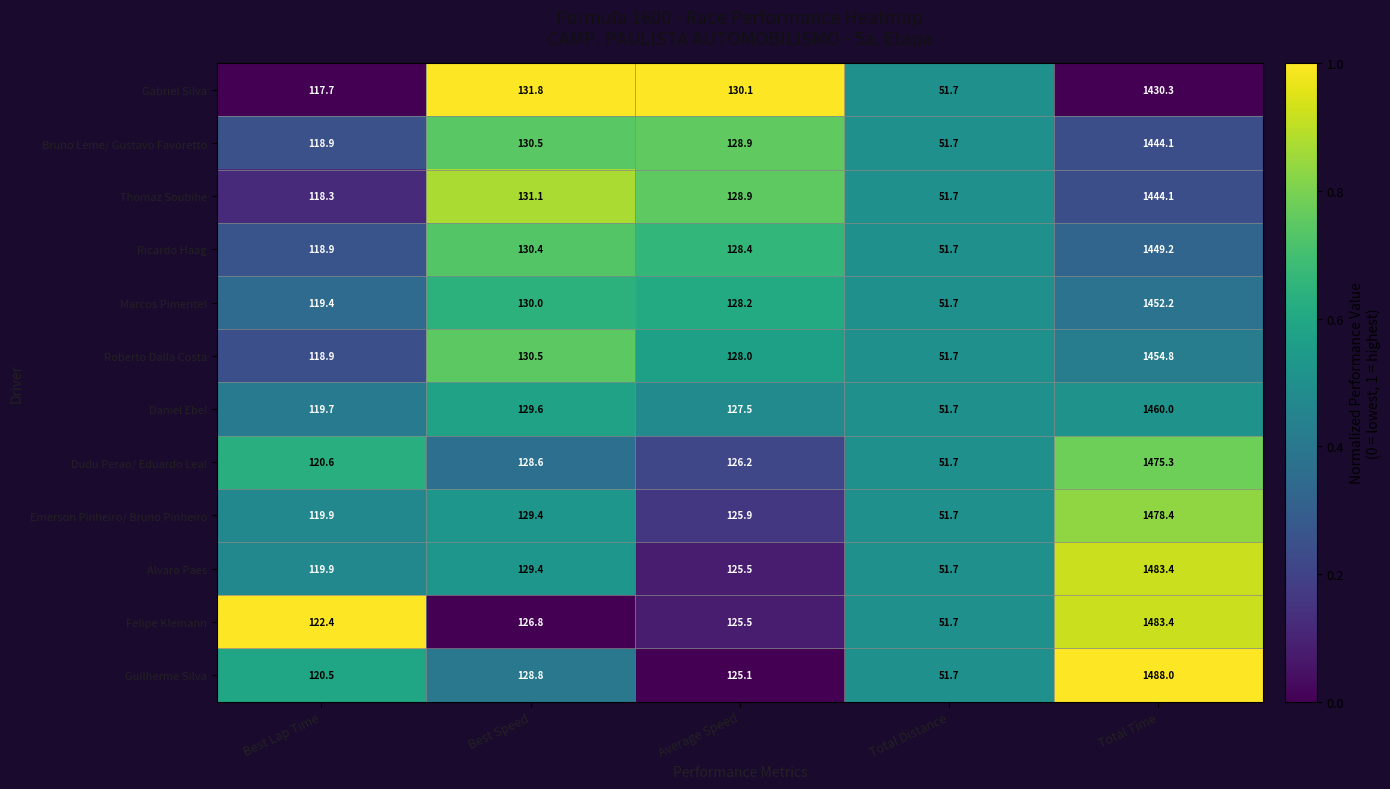

The value of Ricardo Haag at Best Lap Time is 118.9. True or false?

True